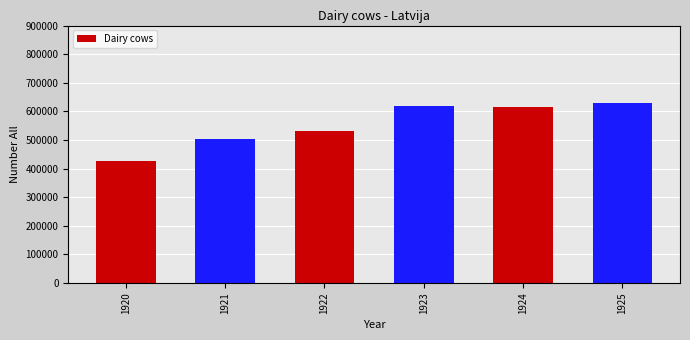

Reading left to right, transcribe all the data shown in this chart.

426000	501858	529724	618900	614891	629456